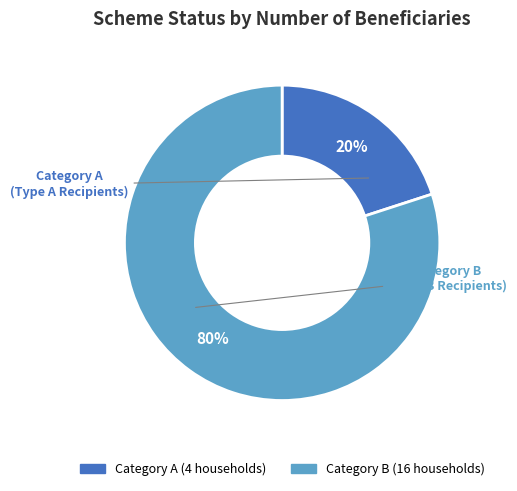

Does any single category account for the majority?

Yes